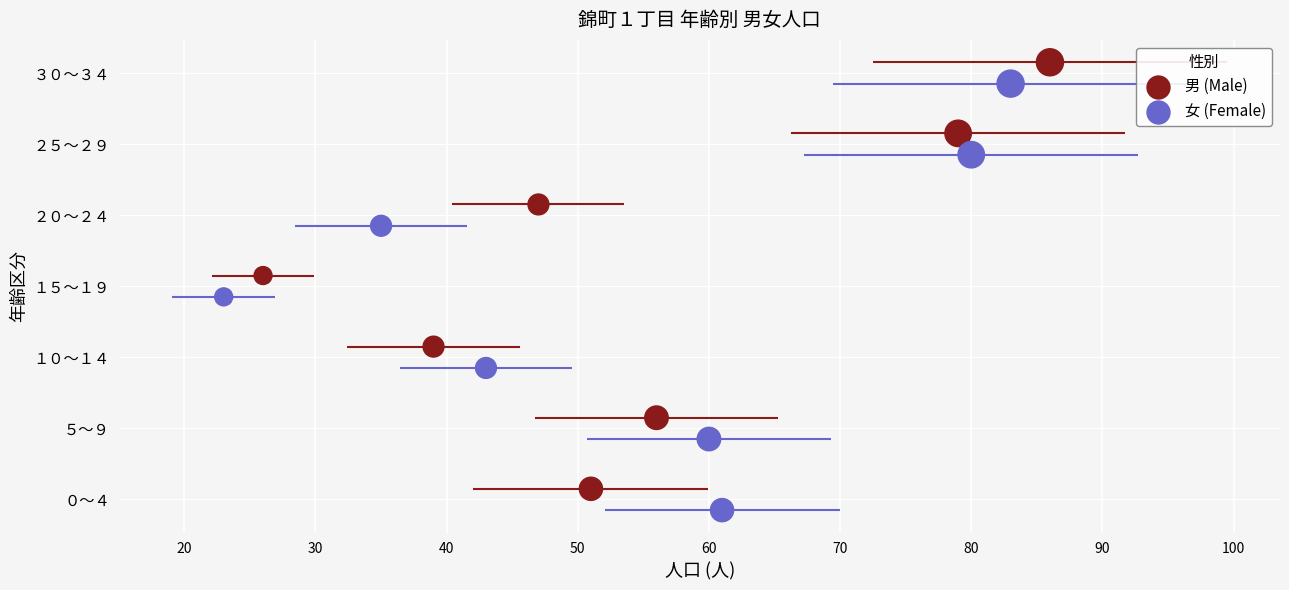

What are all the series names shown in the legend?

男 (Male), 女 (Female)